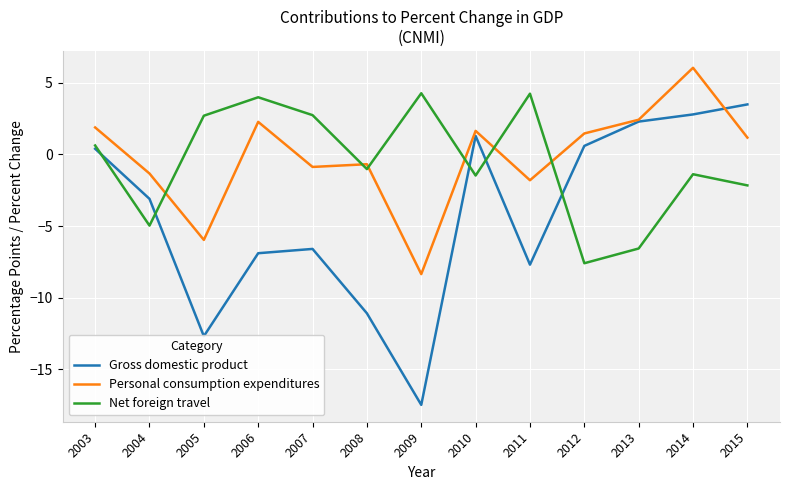

How many times do Personal consumption expenditures and Net foreign travel cross each other?

6